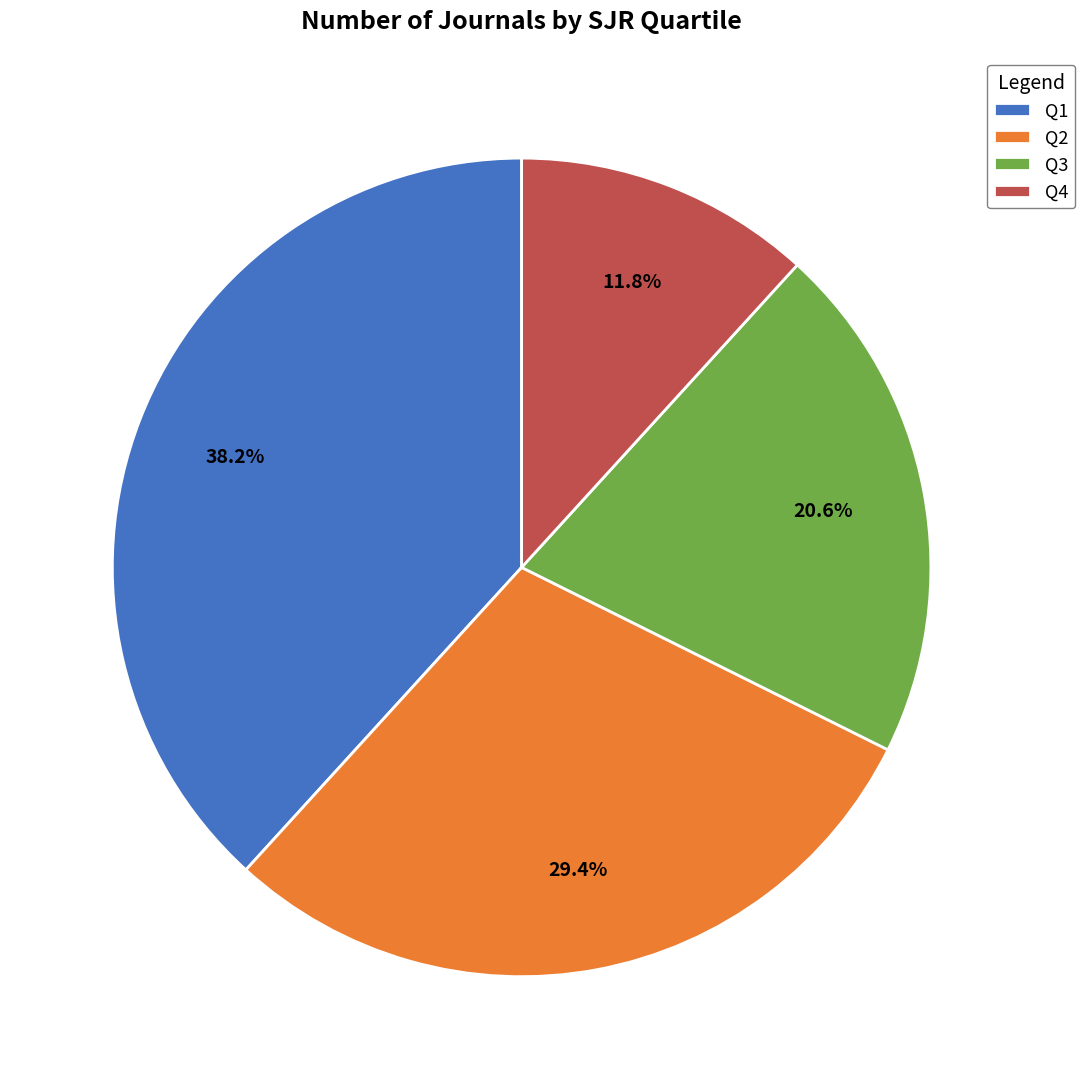

Is there a majority slice in this chart?

No